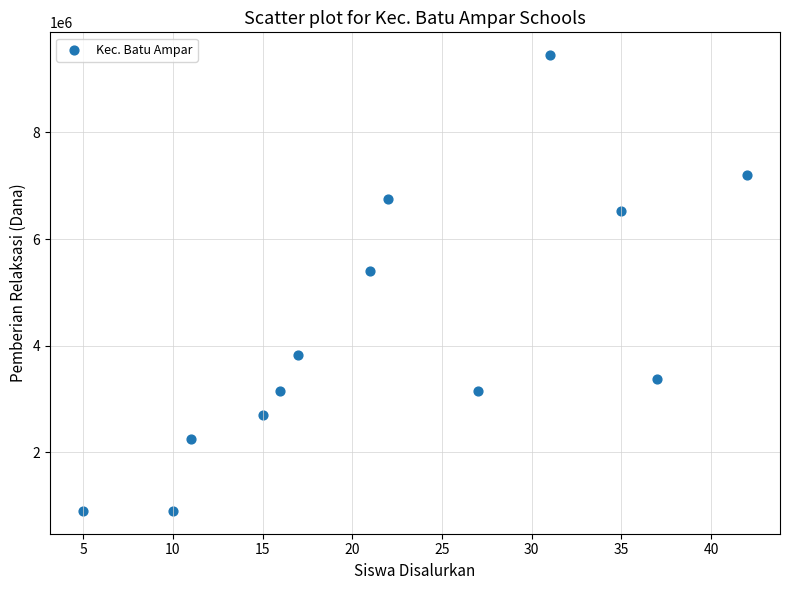

What Y value in the scatter plot is closest to 5175000?

5400000